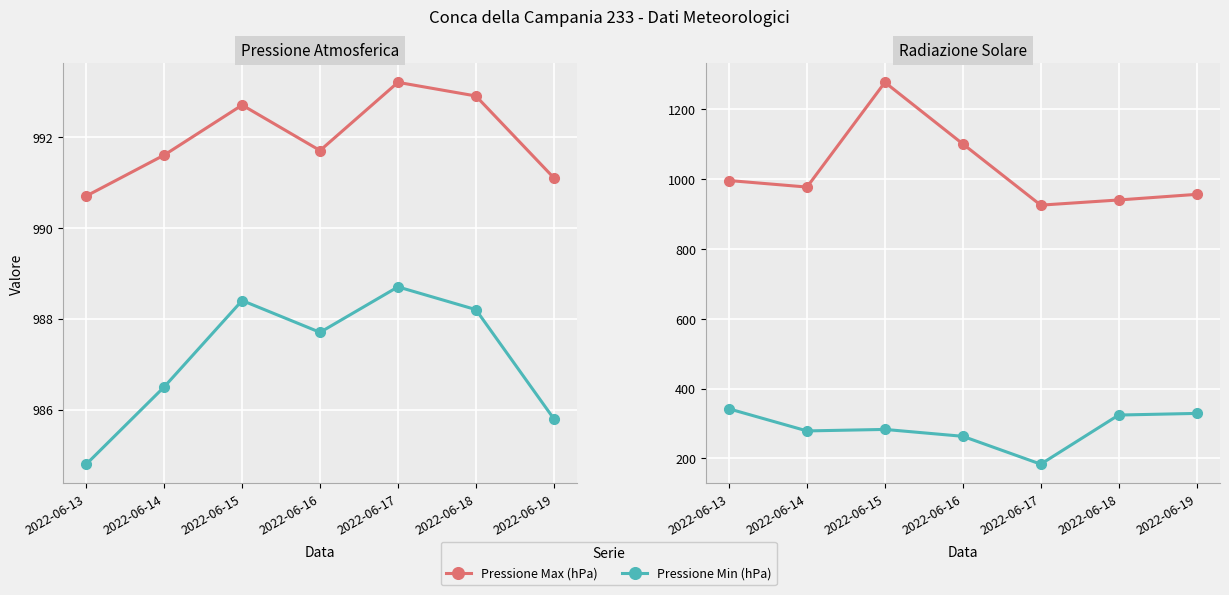

What is the average value of the Pressione Min (hPa) series?

987.2